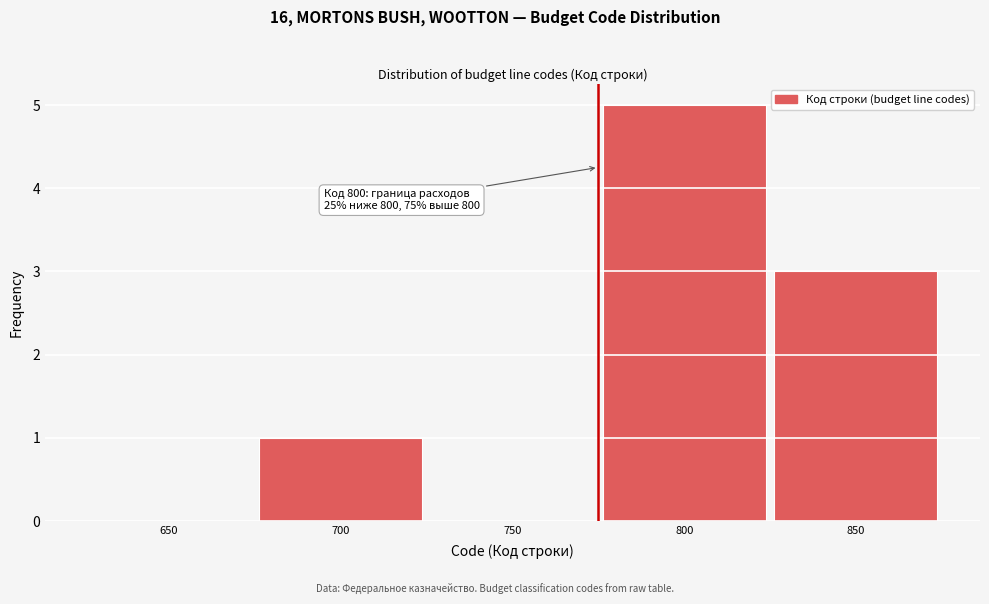

Is it true that the value at 850 is 1?

False